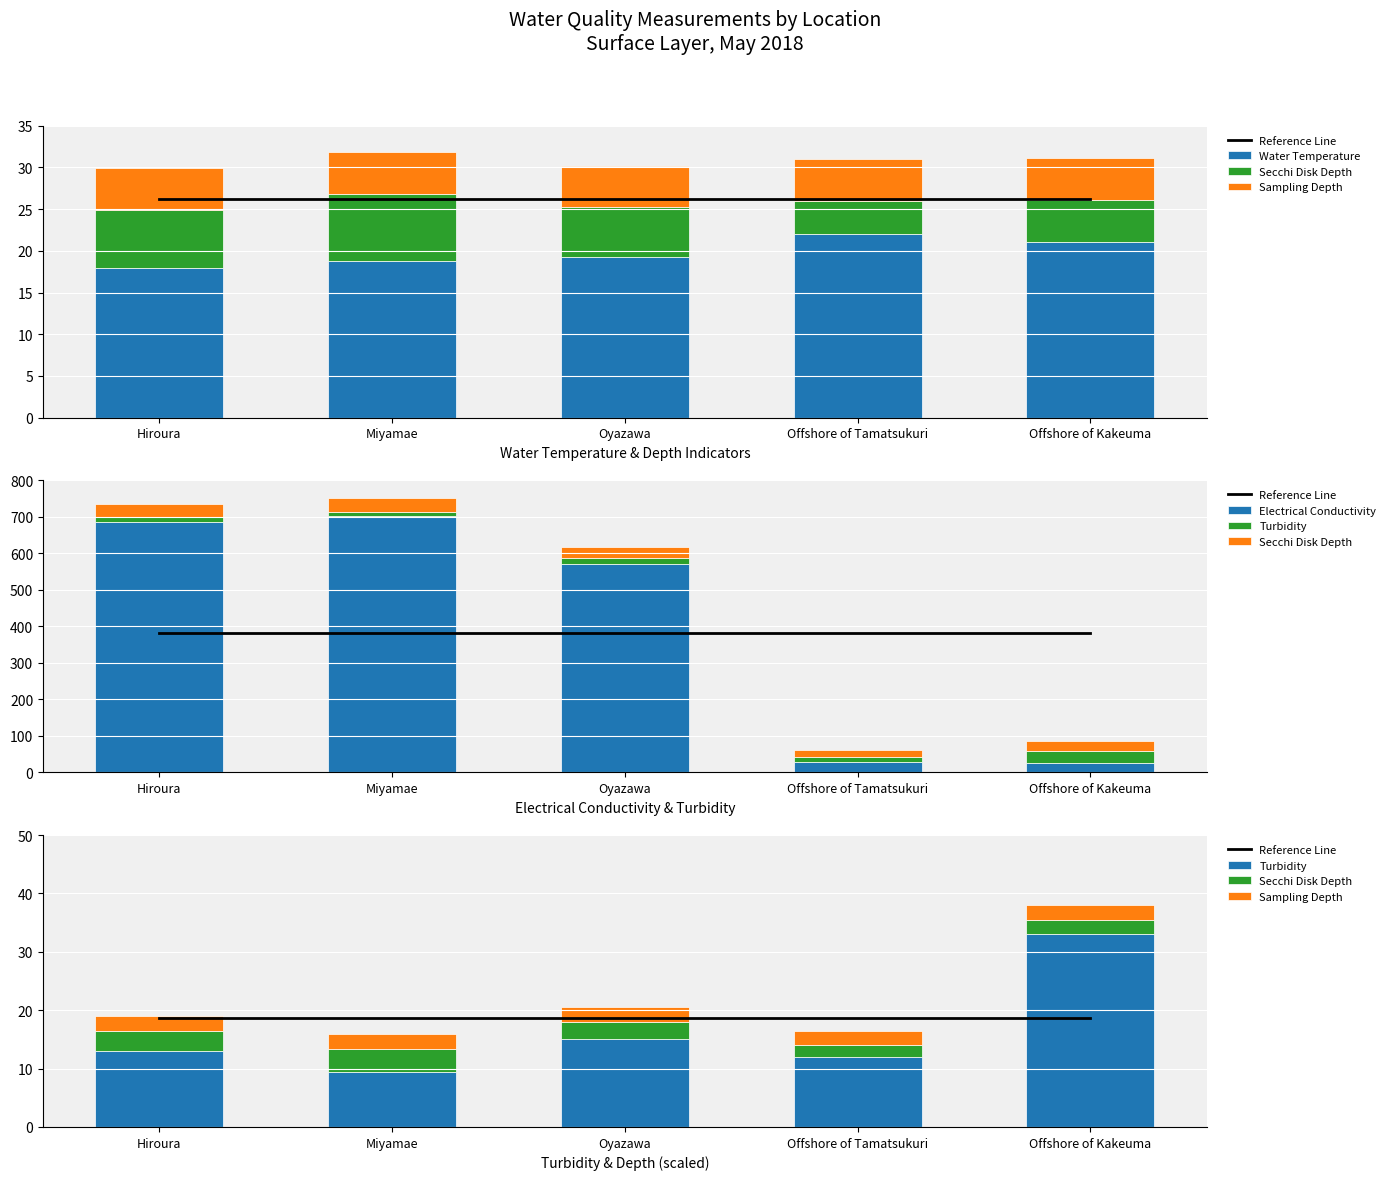

What is the label of the 3rd bar from the left?

Oyazawa